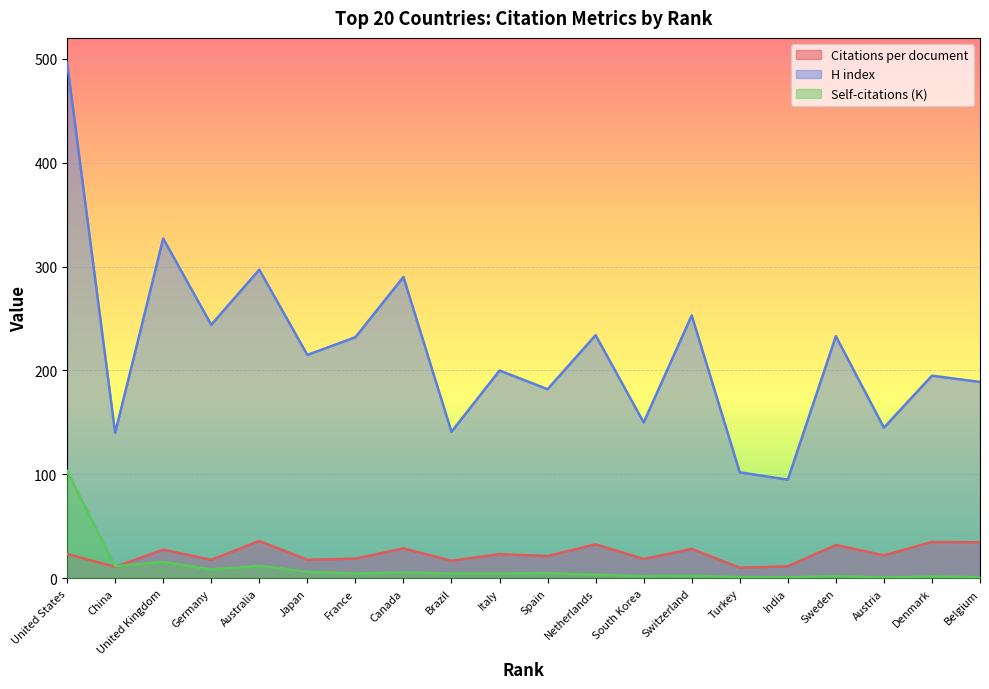

What is the difference between the maximum and minimum values in the H index series?

401.0